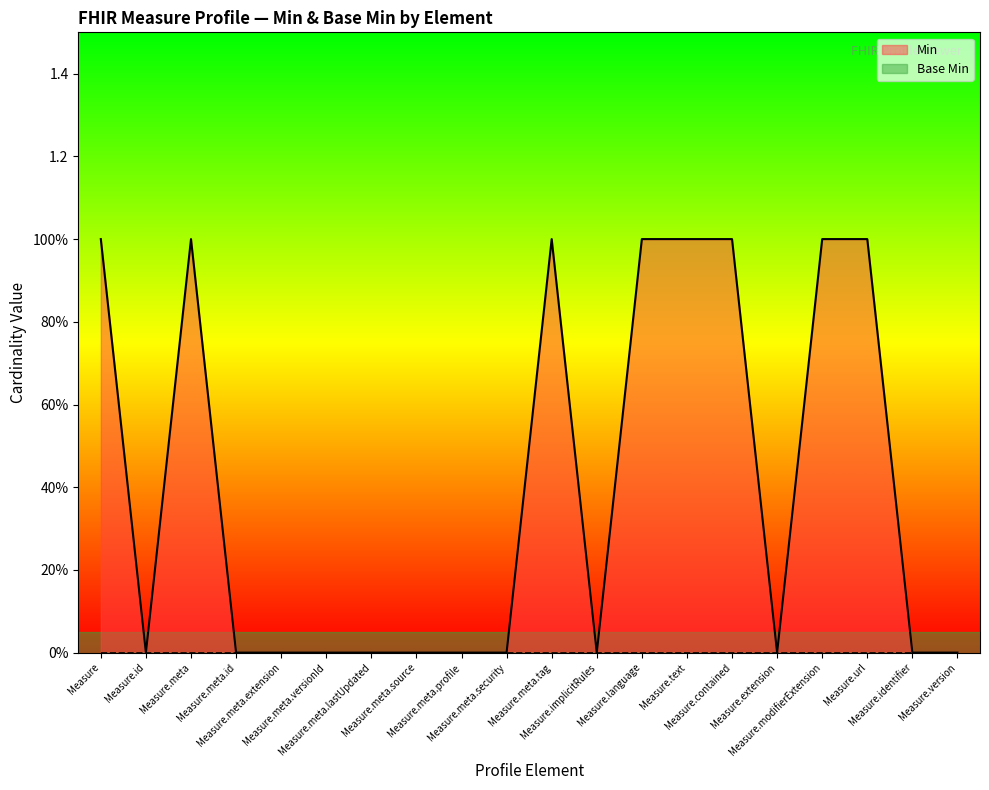

Does the chart display data point markers on the line(s)?

No